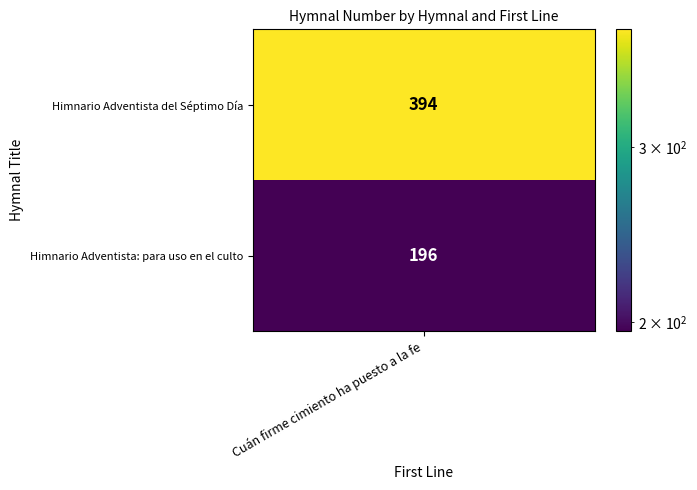

What is the sum of all values?

590